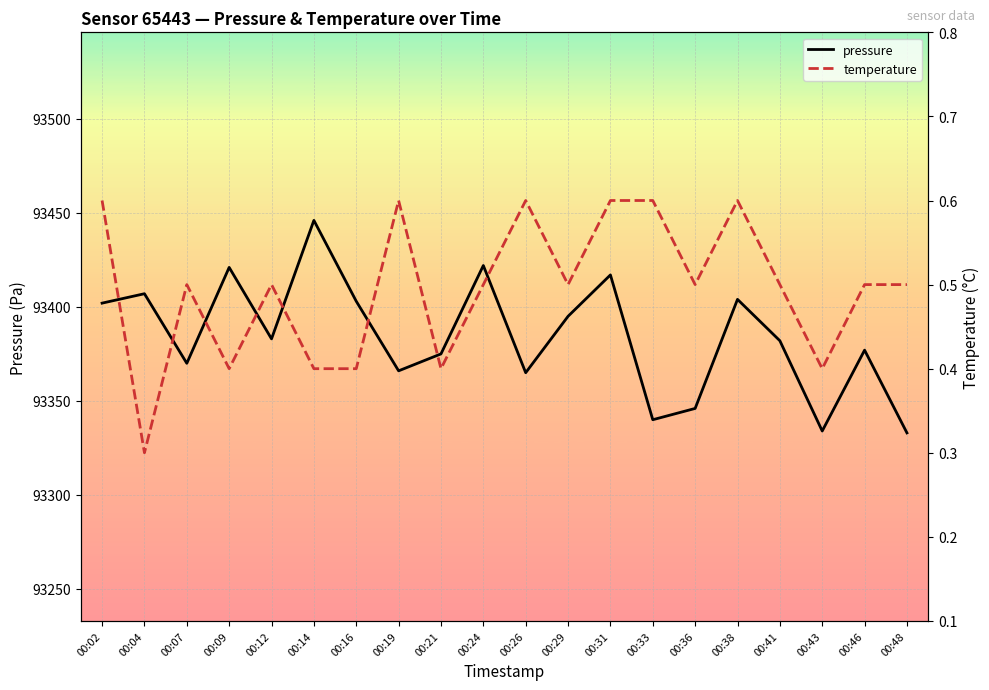

True or false: temperature and pressure intersect in this chart.

False